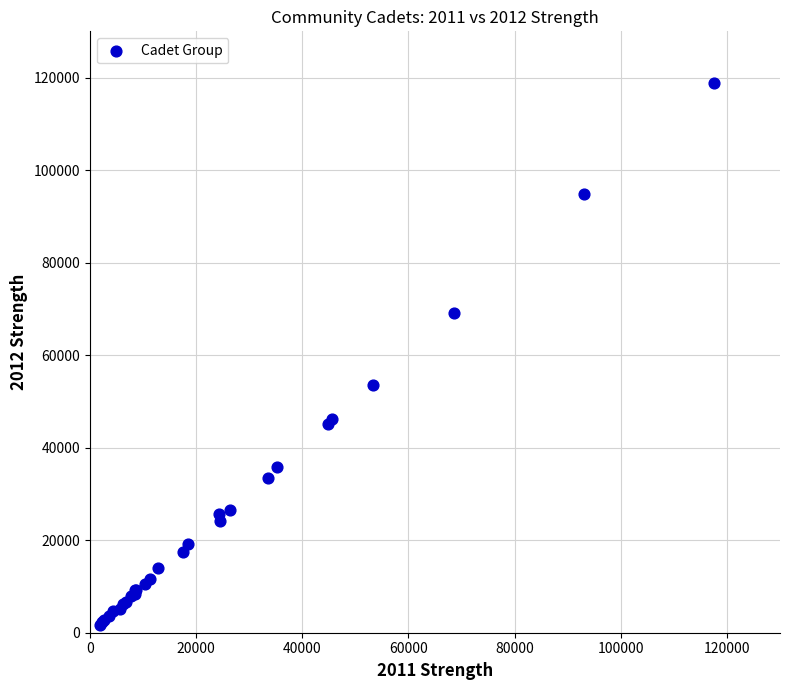

What Y value in the scatter plot is closest to 60265?

53490